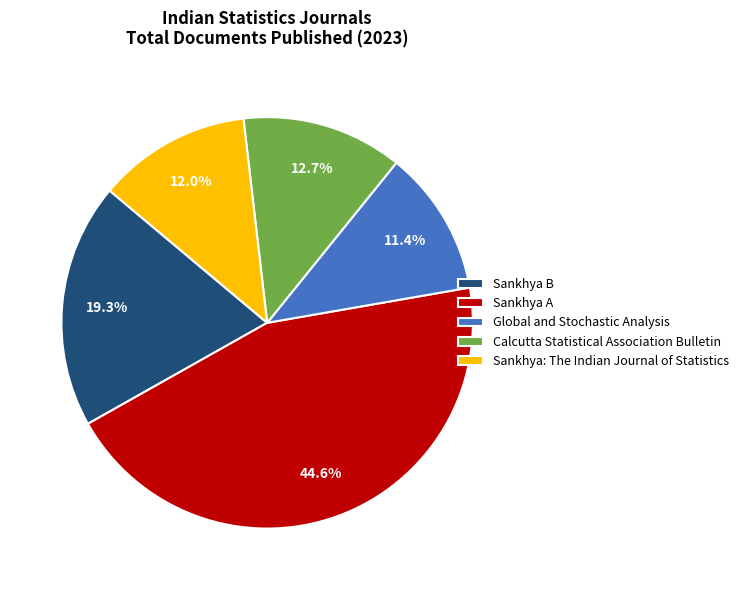

How many segments does this pie chart have?

5